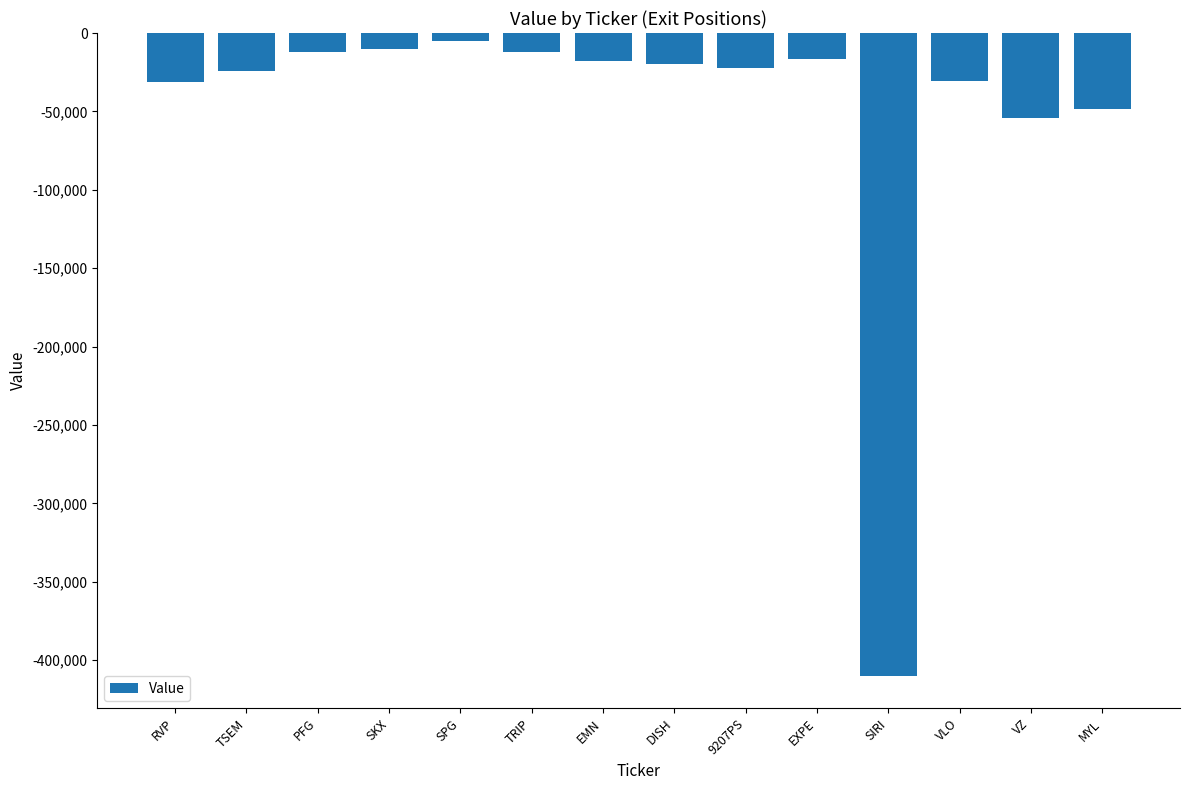

What is the approximate value at RVP, to the nearest 100?

-31300